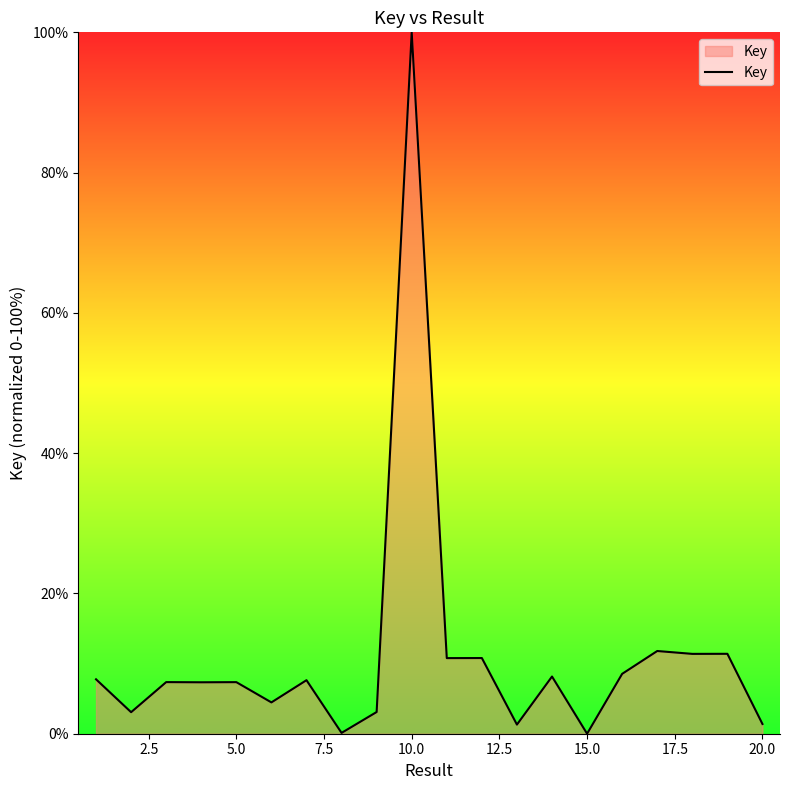

What is the maximum value shown in the chart?

100.0